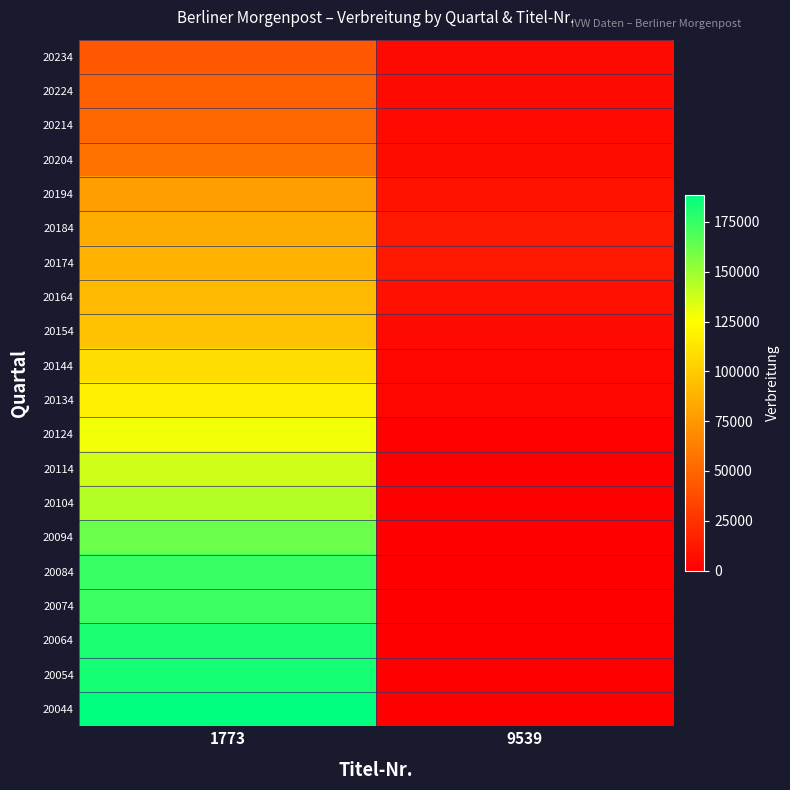

Reading left to right, list all the values displayed in this chart.

20234: 1773=43888	9539=5589
20224: 1773=48094	9539=5687
20214: 1773=51451	9539=5077
20204: 1773=56029	9539=5980
20194: 1773=77999	9539=8871
20184: 1773=85218	9539=12296
20174: 1773=87852	9539=11897
20164: 1773=91465	9539=7876
20154: 1773=95608	9539=5492
20144: 1773=109378	9539=3441
20134: 1773=119001	9539=3331
20124: 1773=128617	9539=1243
20114: 1773=136997	9539=0
20104: 1773=143787	9539=0
20094: 1773=162008	9539=0
20084: 1773=173760	9539=0
20074: 1773=173527	9539=0
20064: 1773=181122	9539=0
20054: 1773=182920	9539=0
20044: 1773=188357	9539=0